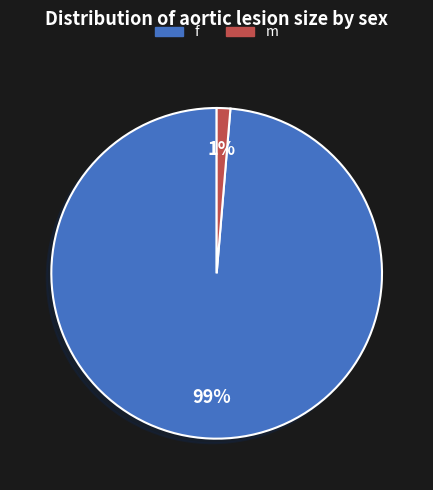

The f slice represents 89% of the pie. True or false?

False